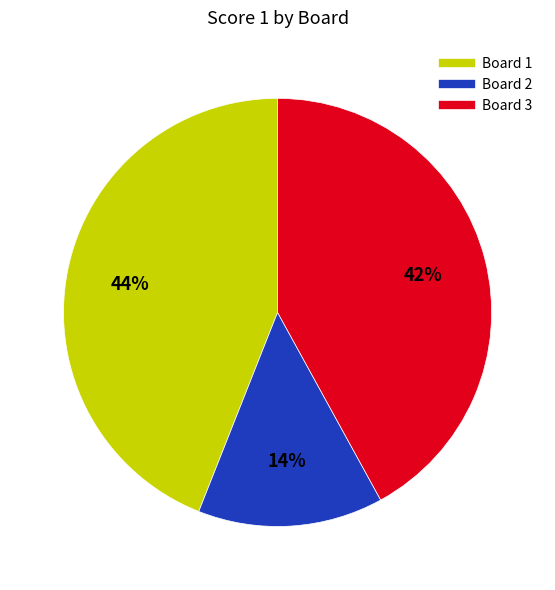

Combined, do Board 2 and Board 1 account for over 50%?

Yes